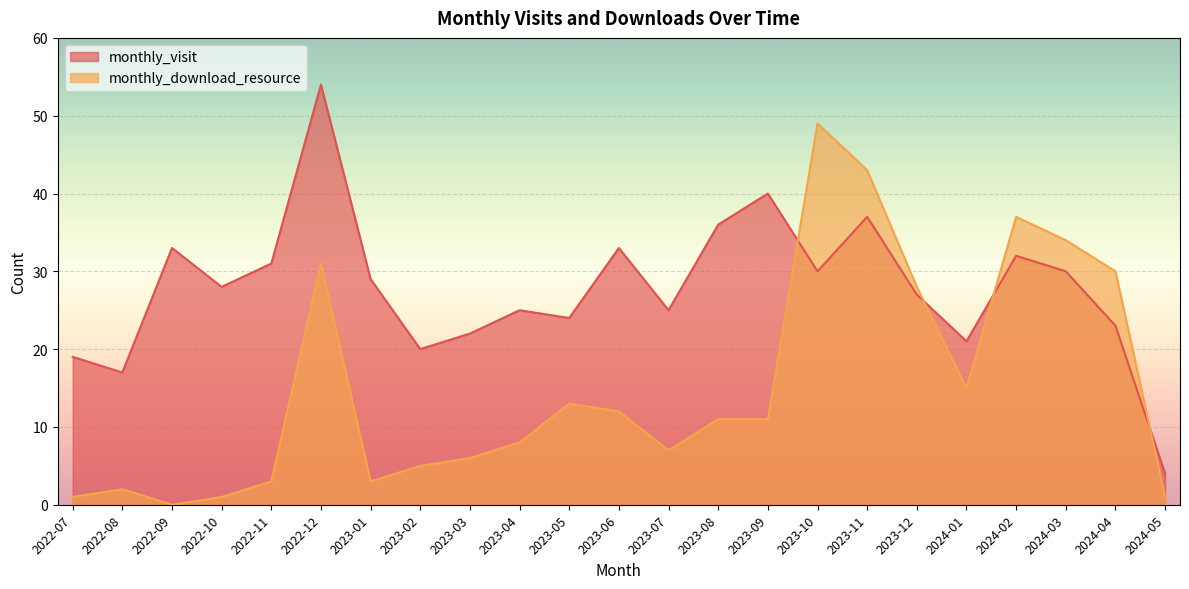

Which category has the highest value in the monthly_visit series?

2022-12